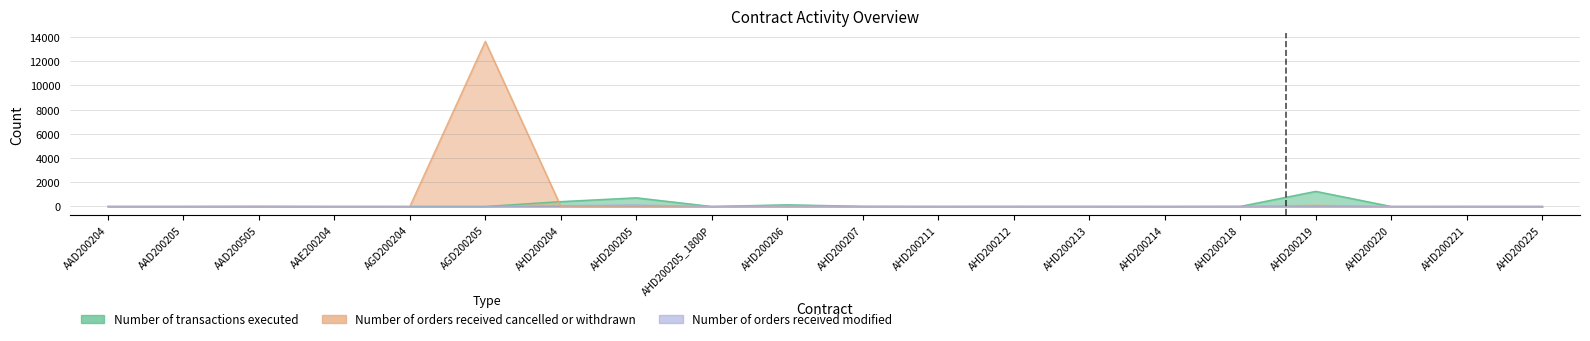

How many categories are shown in the chart?

20